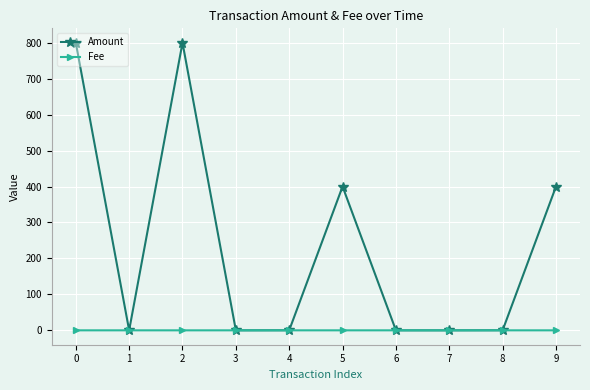

How many lines are shown in the chart?

2